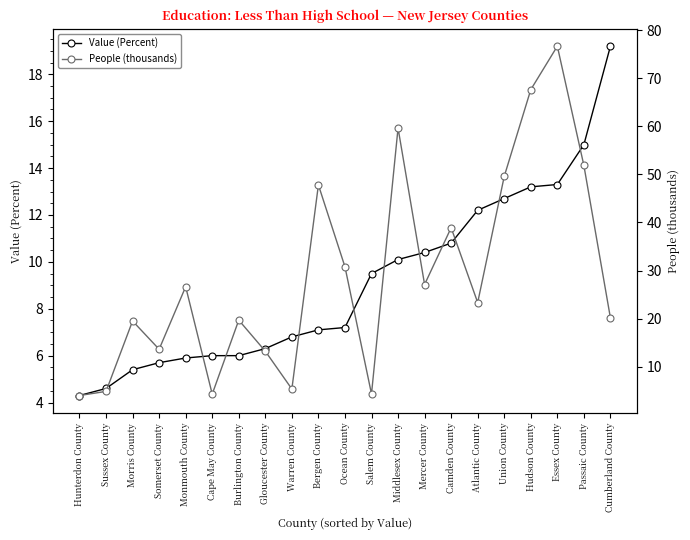

Where does the Value (Percent) series first go above 7?

Bergen County